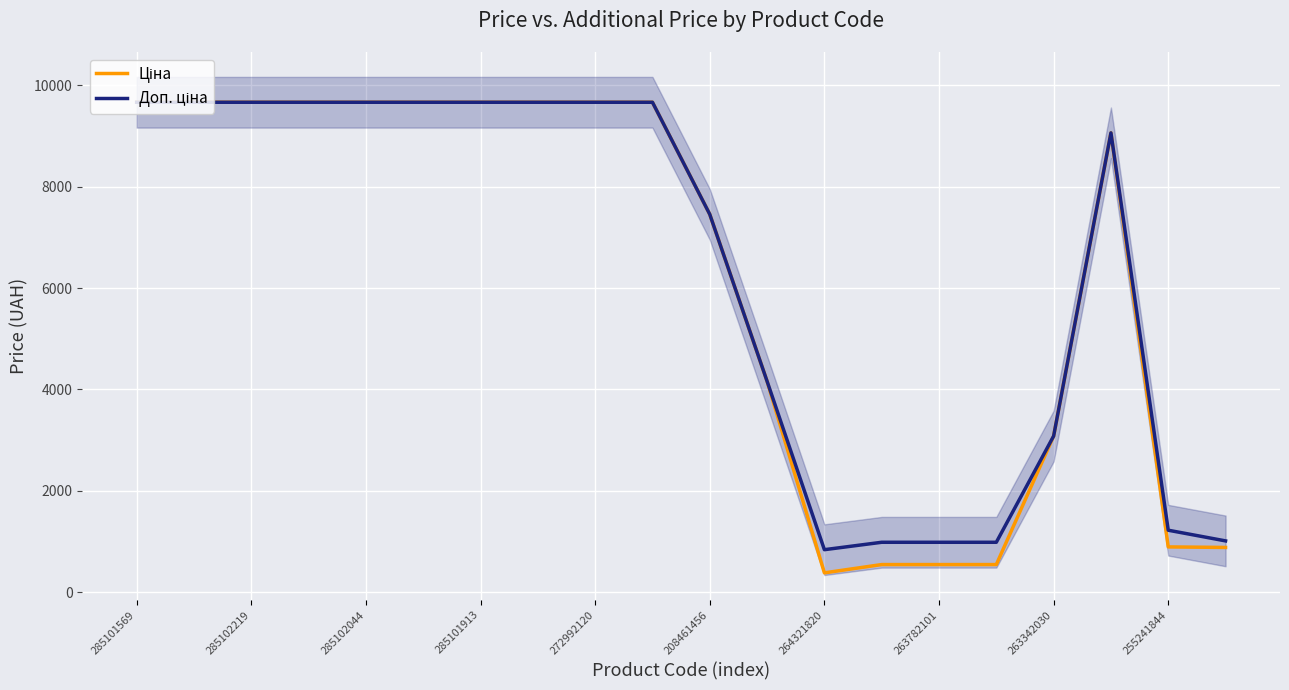

How many lines are shown in the chart?

2